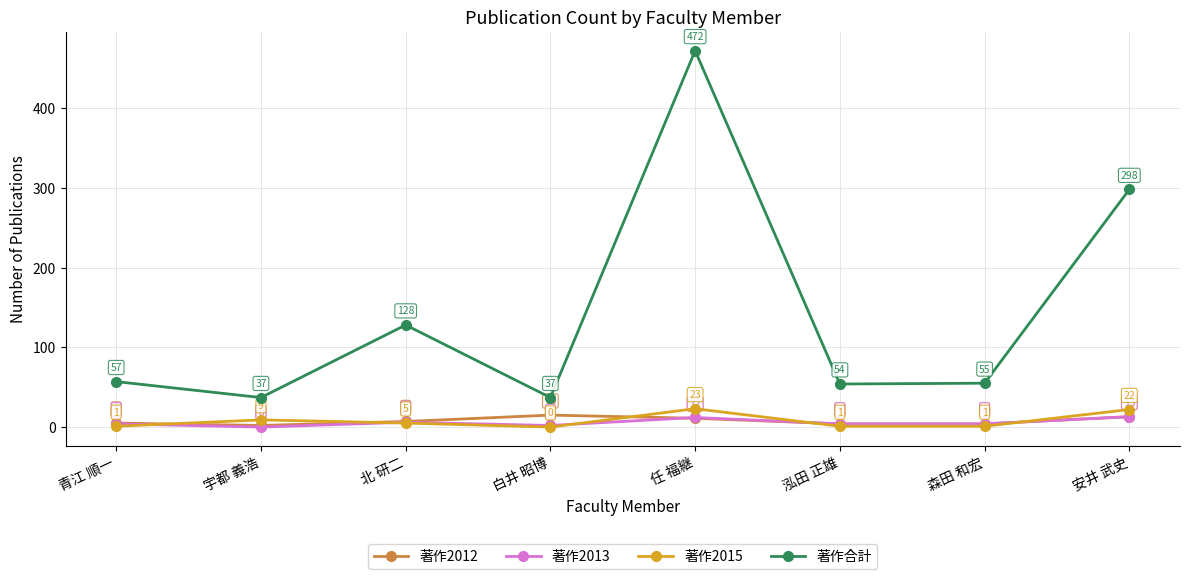

At which category does the chart reach its peak across all series?

任 福継